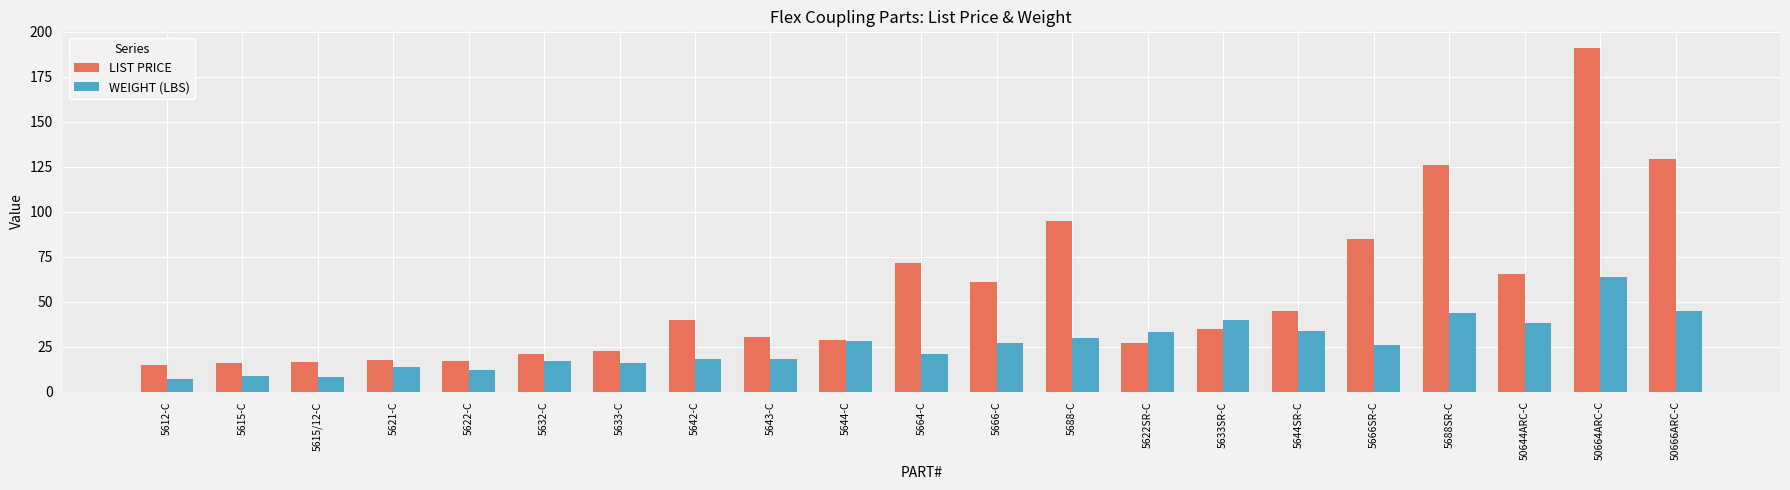

What is the average value of the LIST PRICE series?

55.0